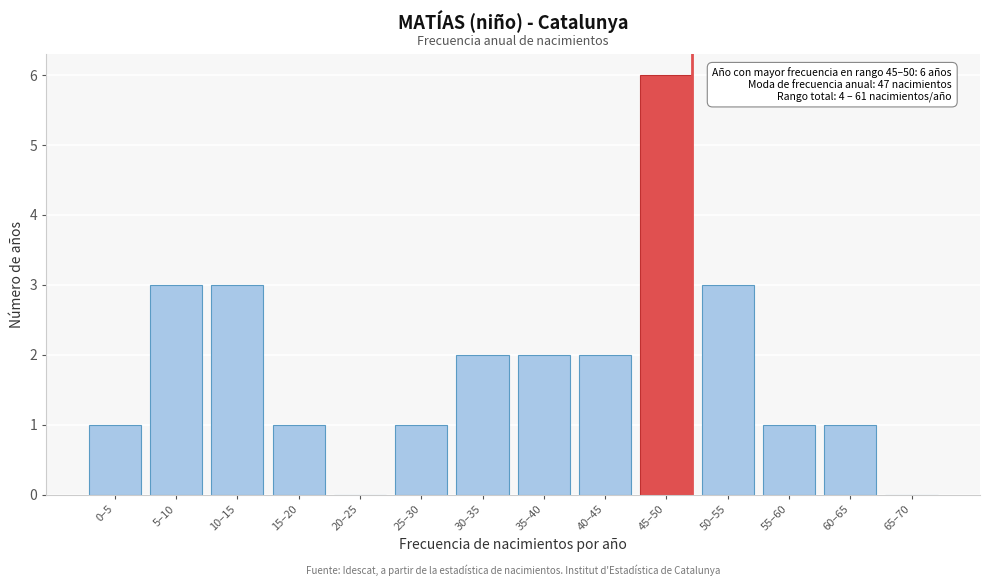

Reading left to right, list all the values displayed in this chart.

0–5=1	5–10=3	10–15=3	15–20=1	20–25=0	25–30=1	30–35=2	35–40=2	40–45=2	45–50=6	50–55=3	55–60=1	60–65=1	65–70=0